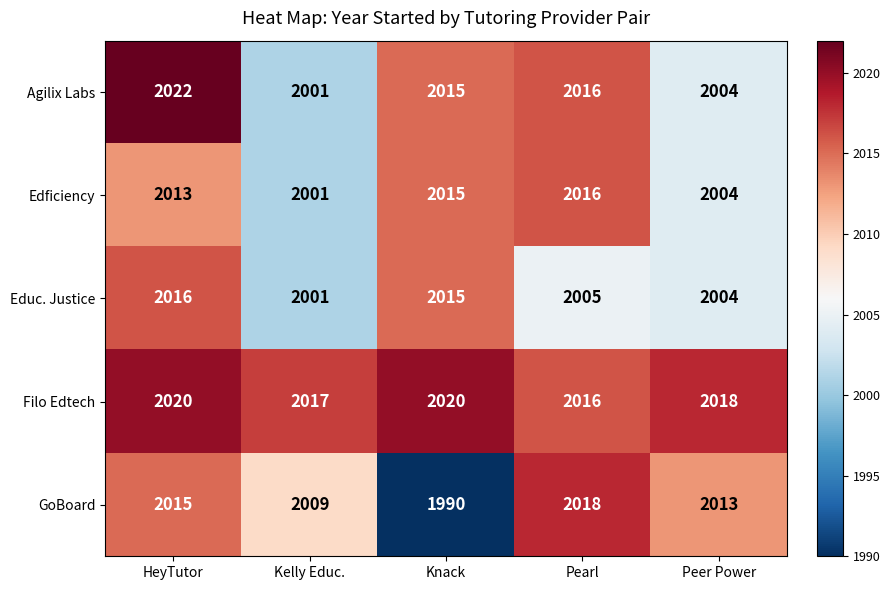

The value of GoBoard at HeyTutor is 1327. True or false?

False